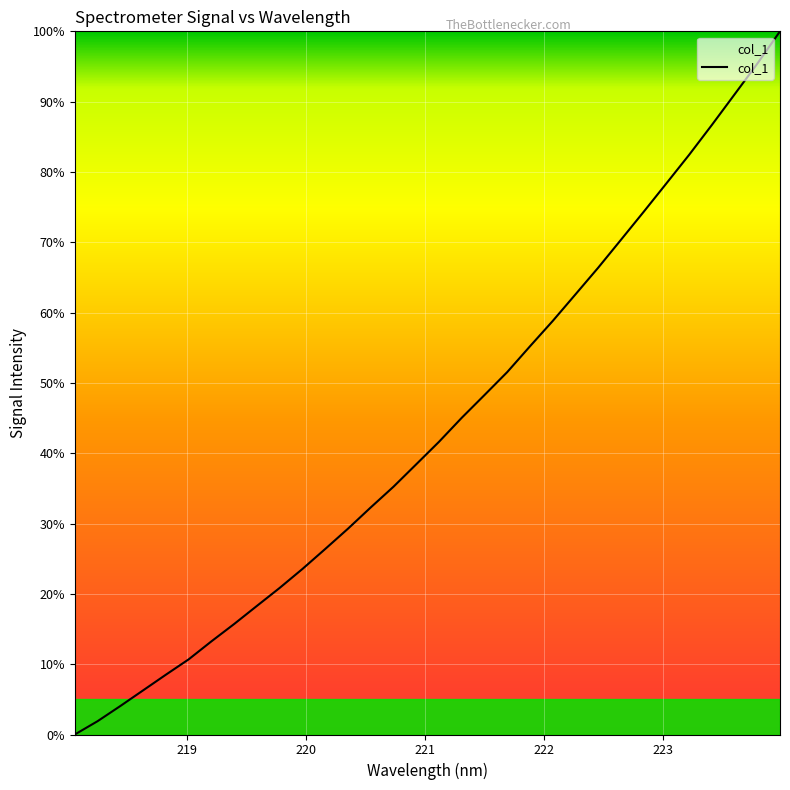

What is the difference between the maximum and minimum values?

100.0